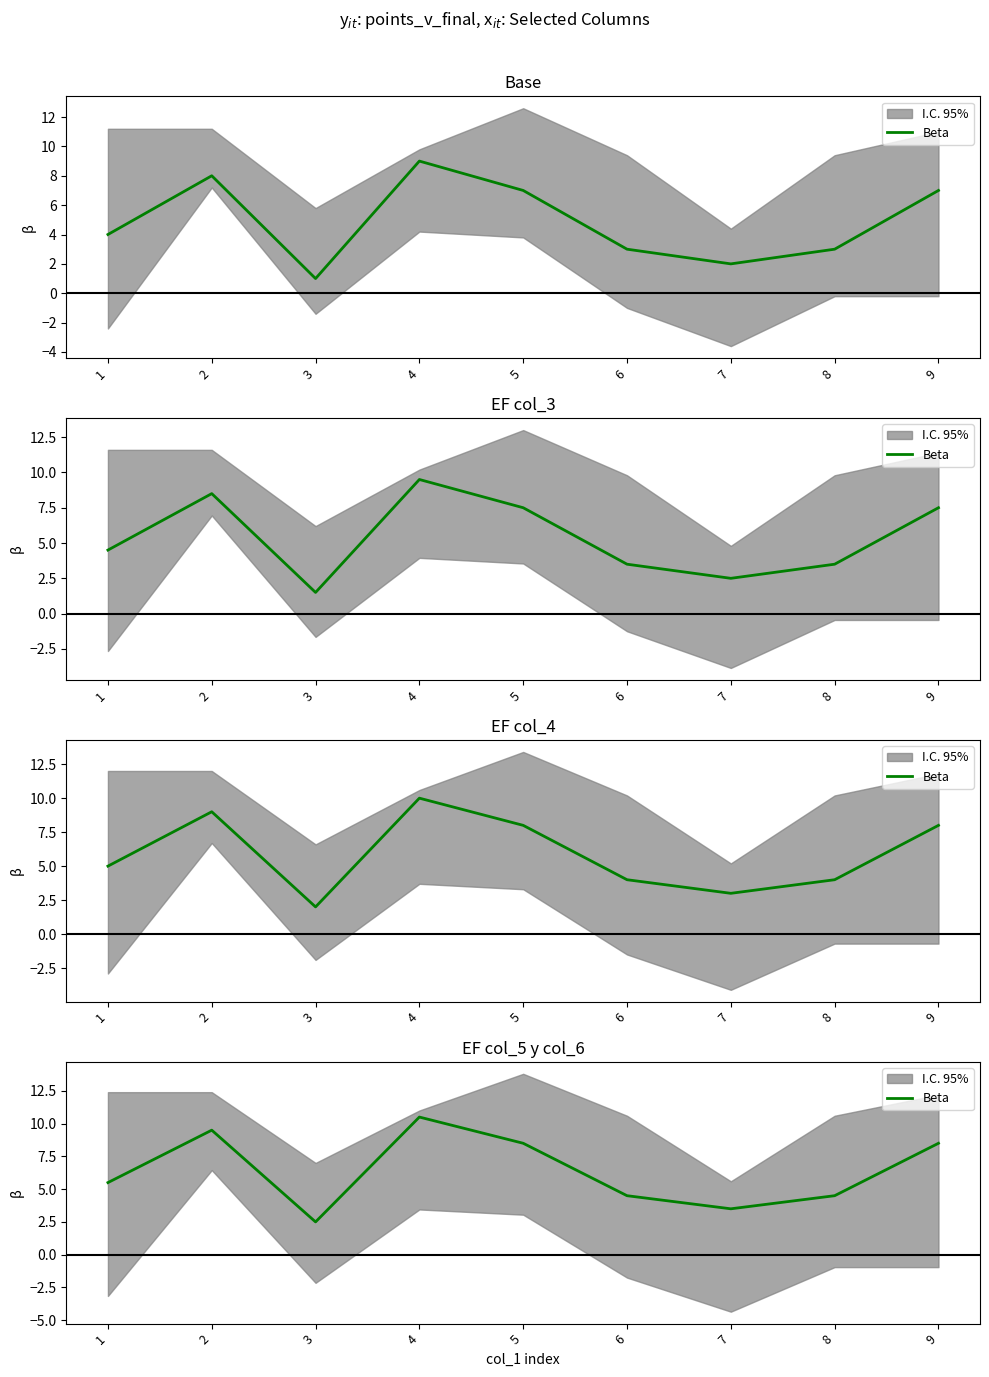

Where is the first local minimum?

3